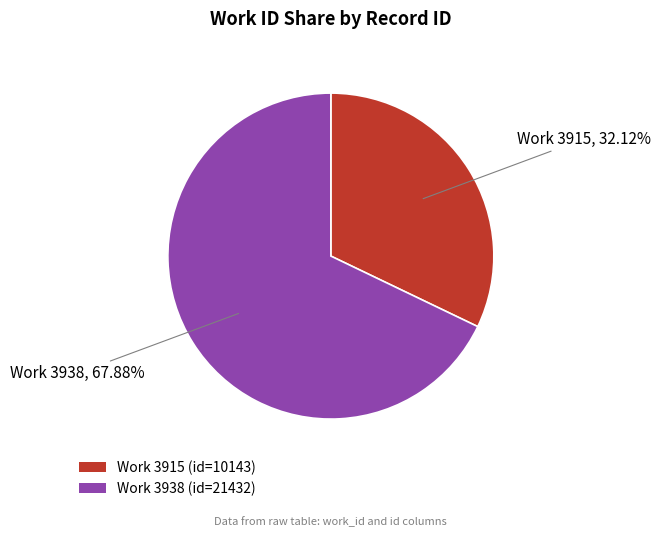

Approximately how many times larger is the value at Work 3915 (id=10143) compared to Work 3938 (id=21432)?

0.5